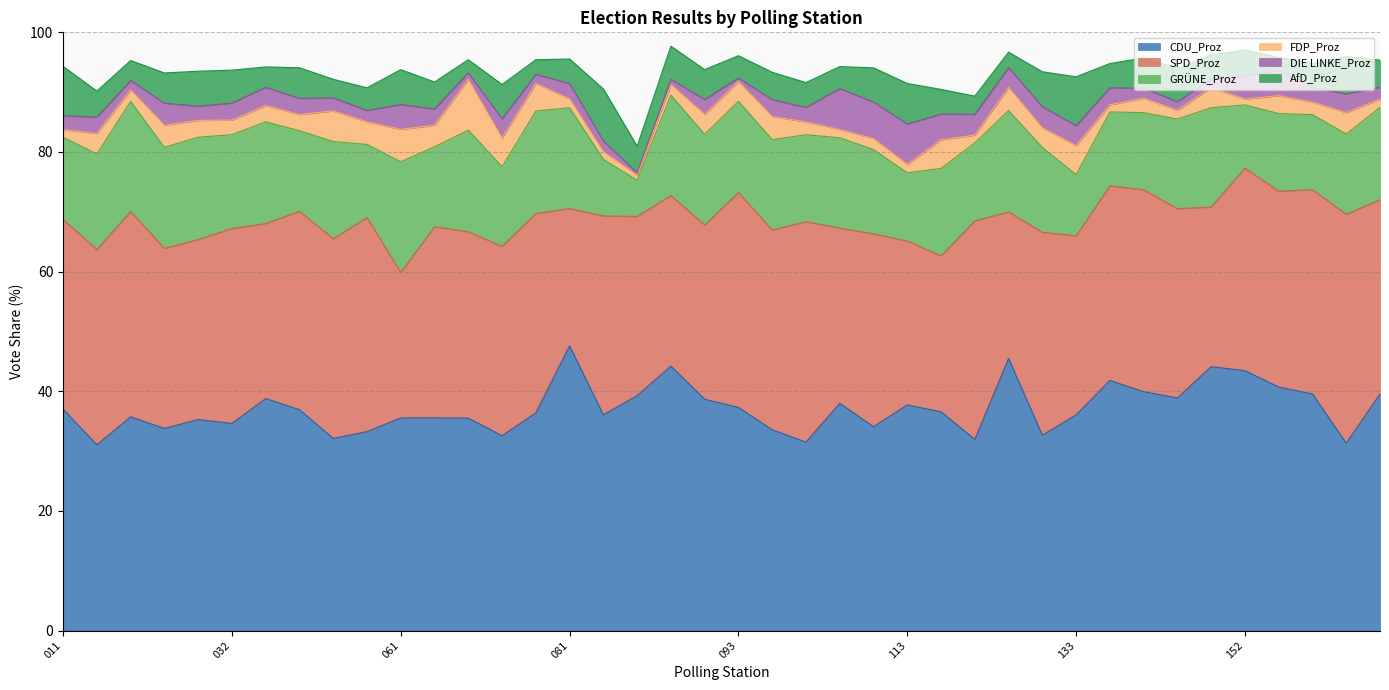

In GRÜNE_Proz, how many points are higher than both neighbors (excluding endpoints)?

14